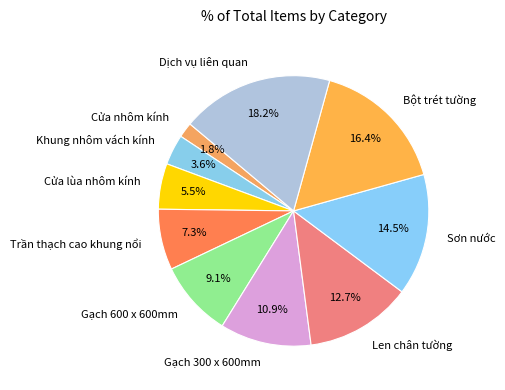

Does Dịch vụ liên quan account for over 50% of the chart?

No